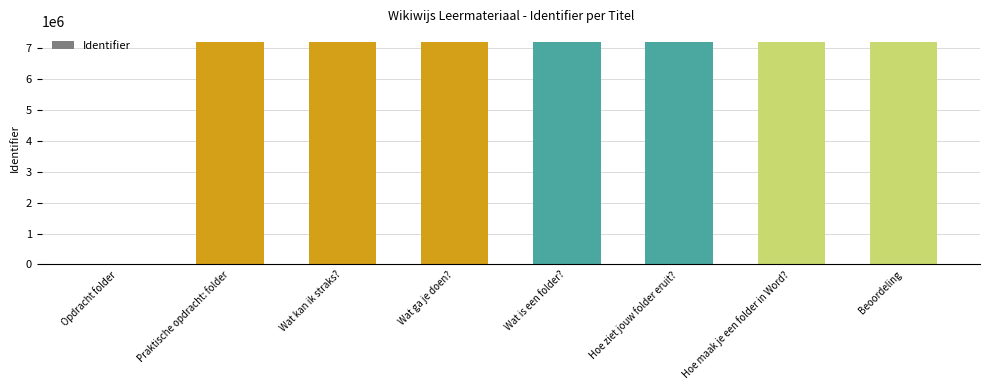

How many positive values are there?

7